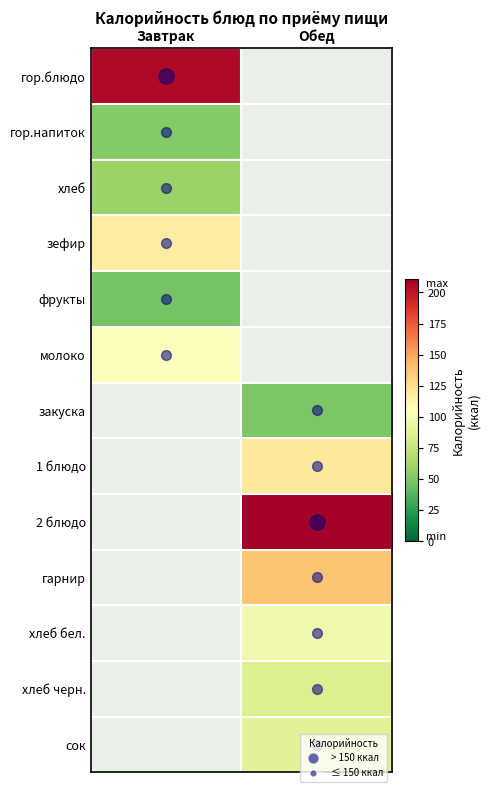

What is the spread (max minus min) of values at Завтрак?

205.9